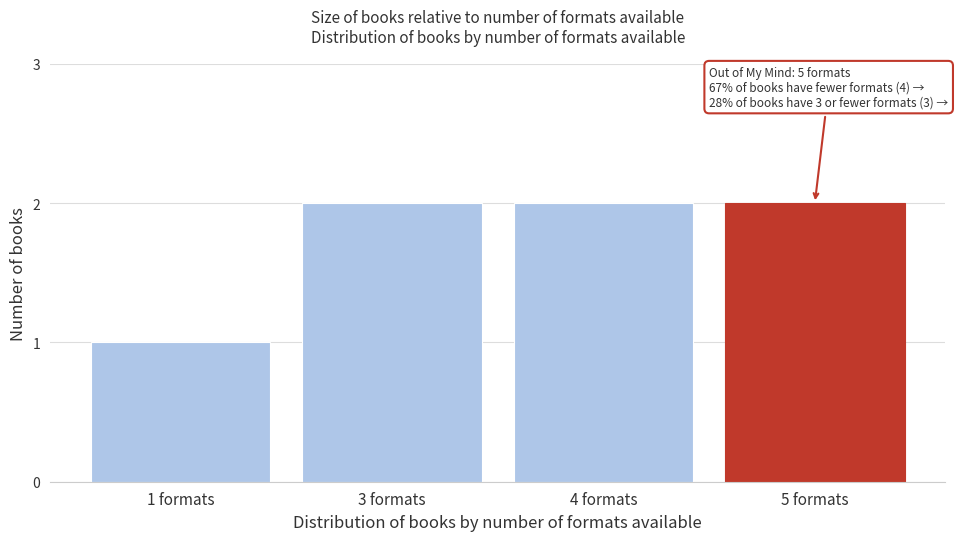

Reading right to left, extract all data points from this chart.

5 formats=2	4 formats=2	3 formats=2	1 formats=1